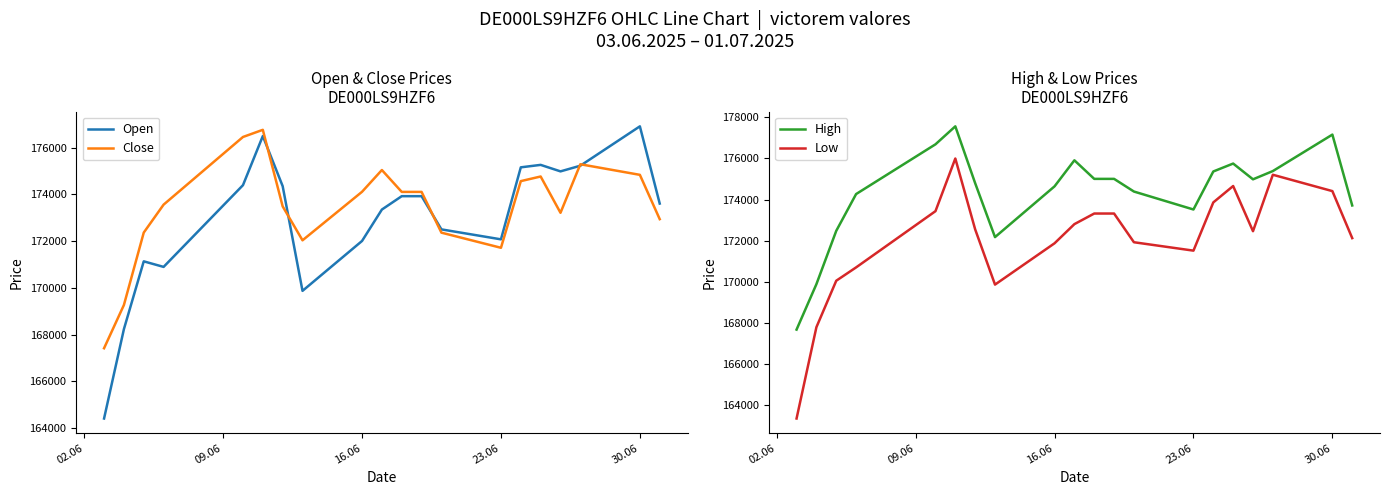

True or false: Low and Close cross at least once.

False